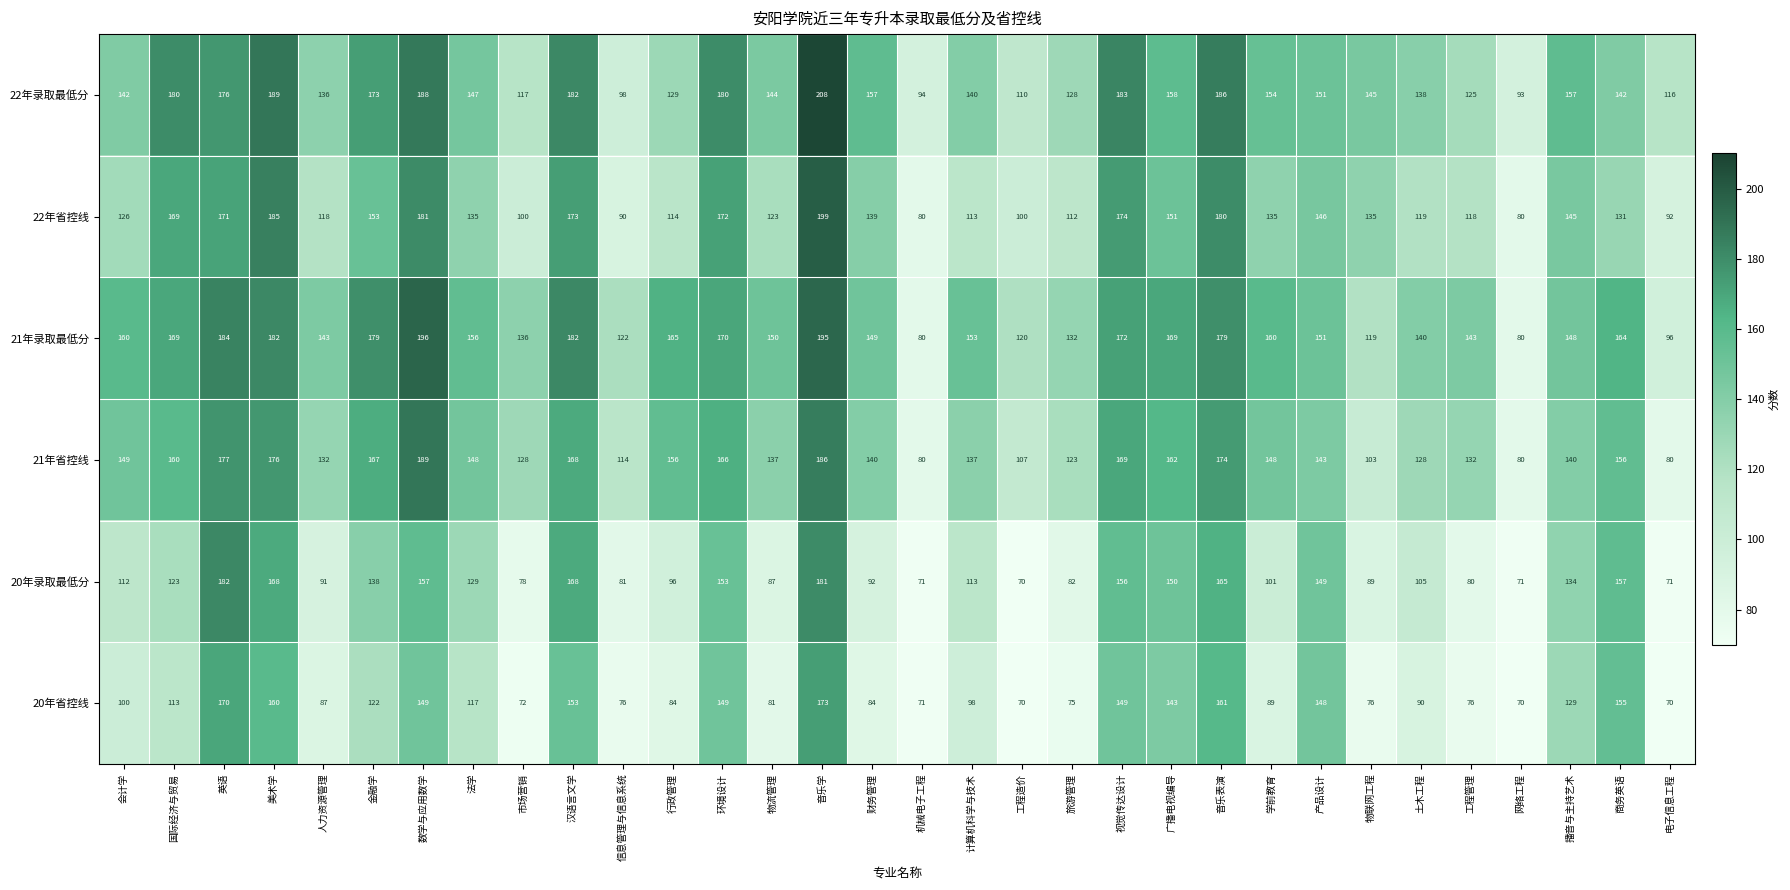

At which category is the sum across all series the highest?

音乐学